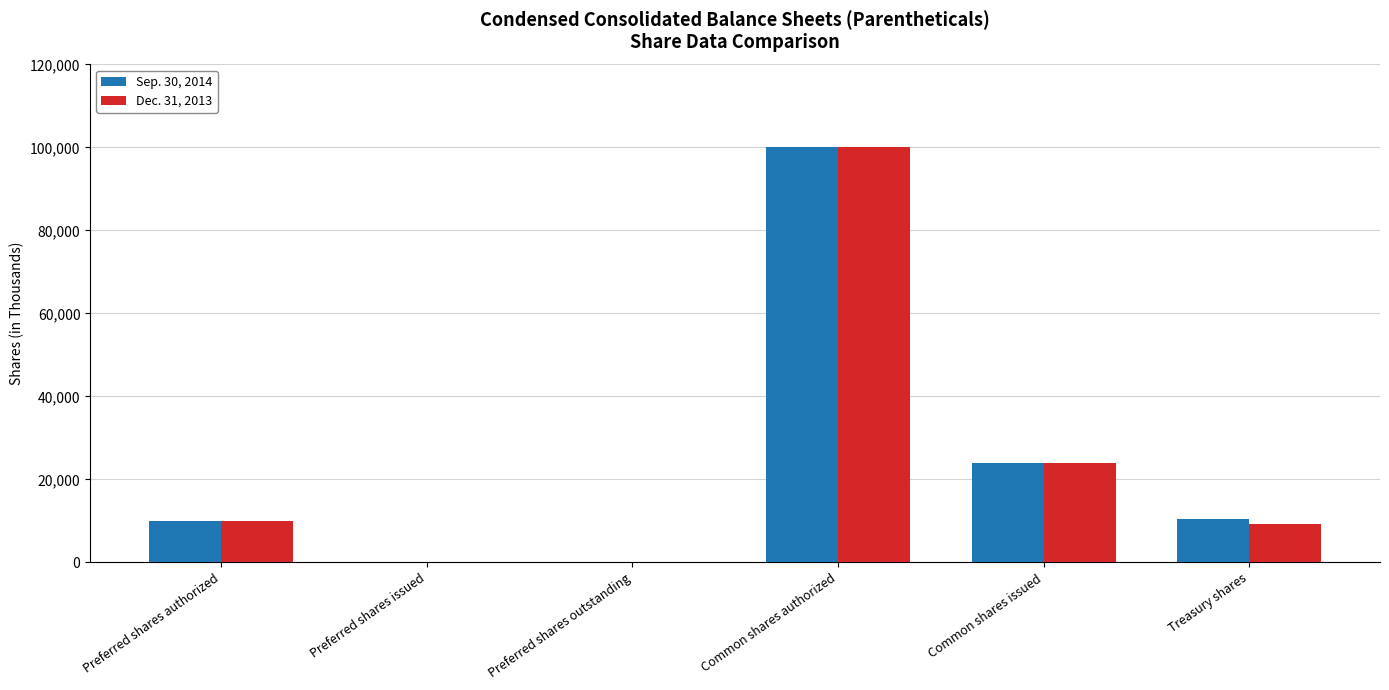

What is the total value across all series at Preferred shares authorized?

20000